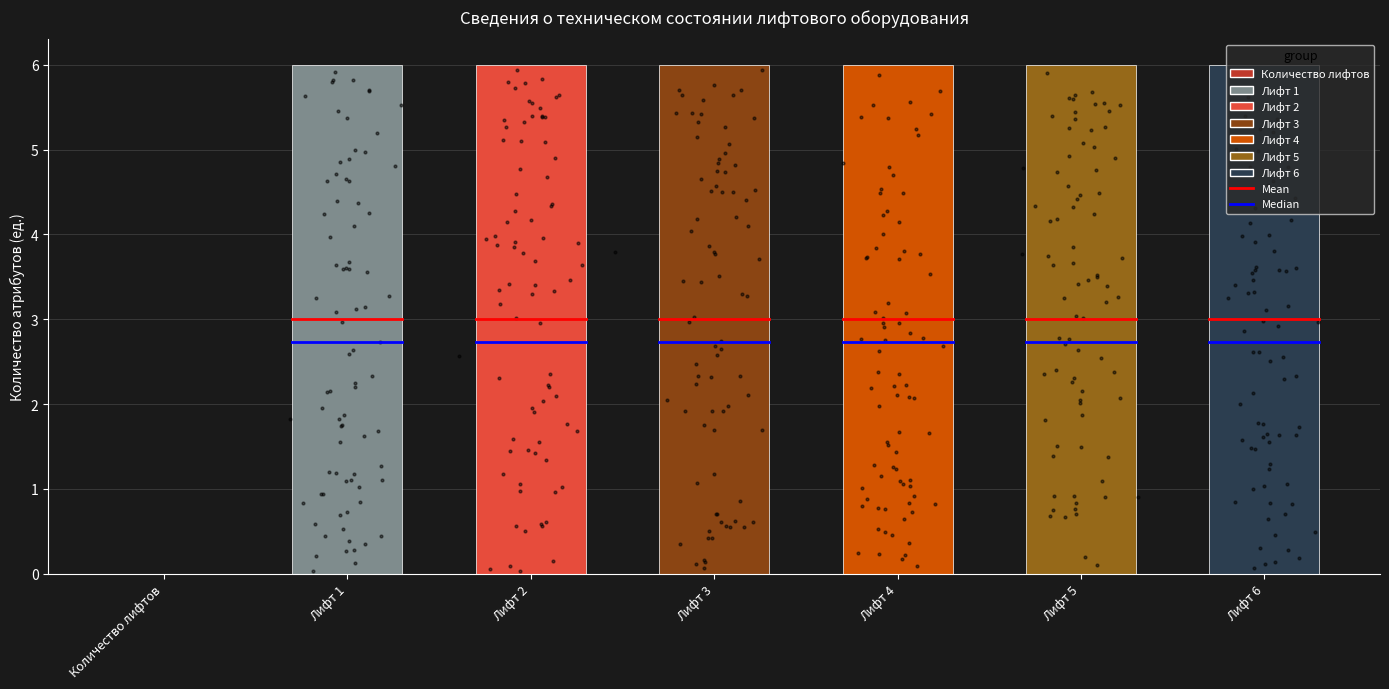

What is the ratio of the value at Лифт 6 to the value at Лифт 5?

1.0